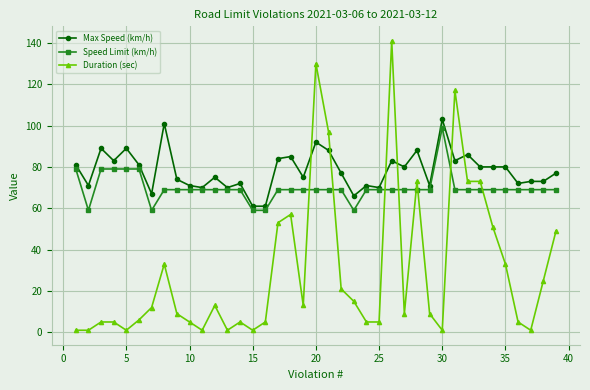

What is the difference between the maximum and minimum values in the Speed Limit (km/h) series?

40